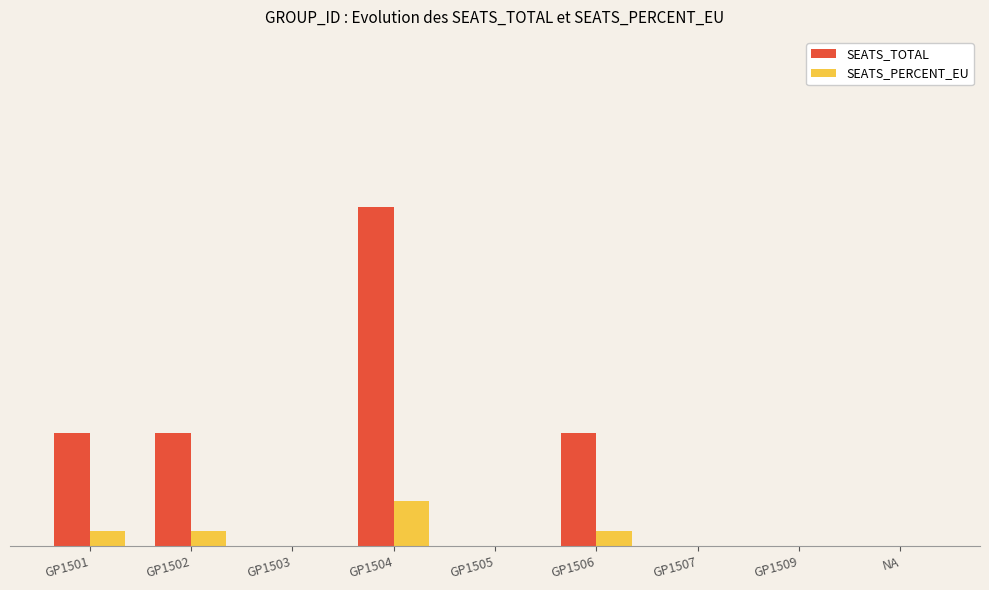

What are all the series names shown in the legend?

SEATS_TOTAL, SEATS_PERCENT_EU